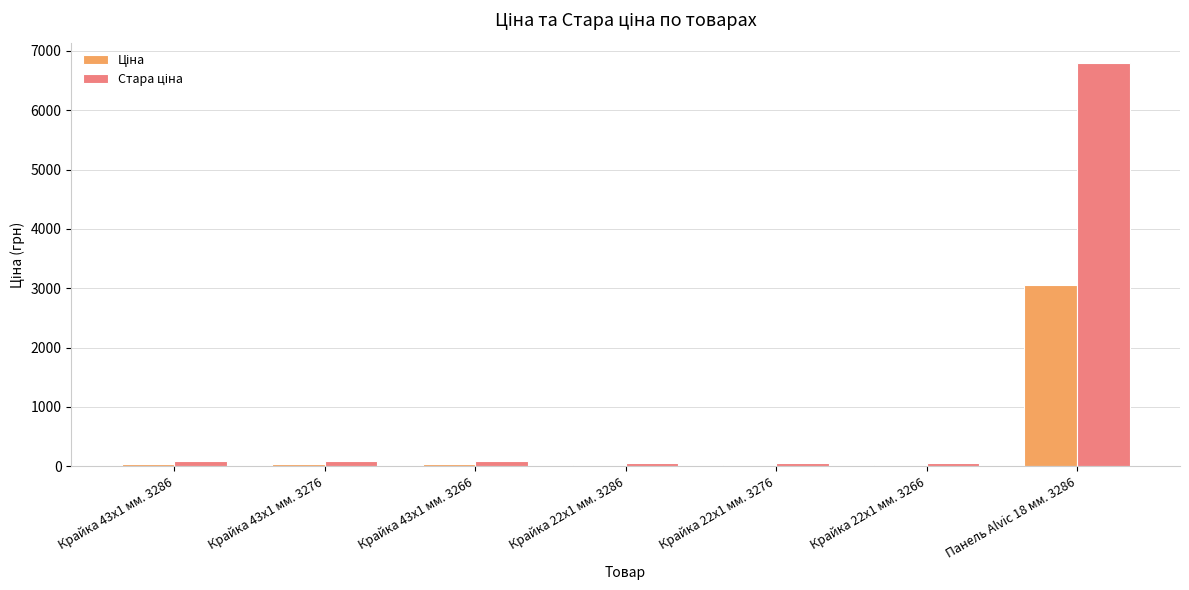

At how many categories does at least one series exceed 897?

1